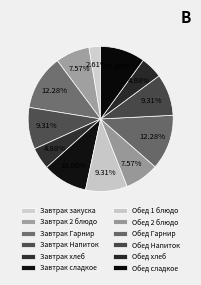

How many segments does this pie chart have?

12